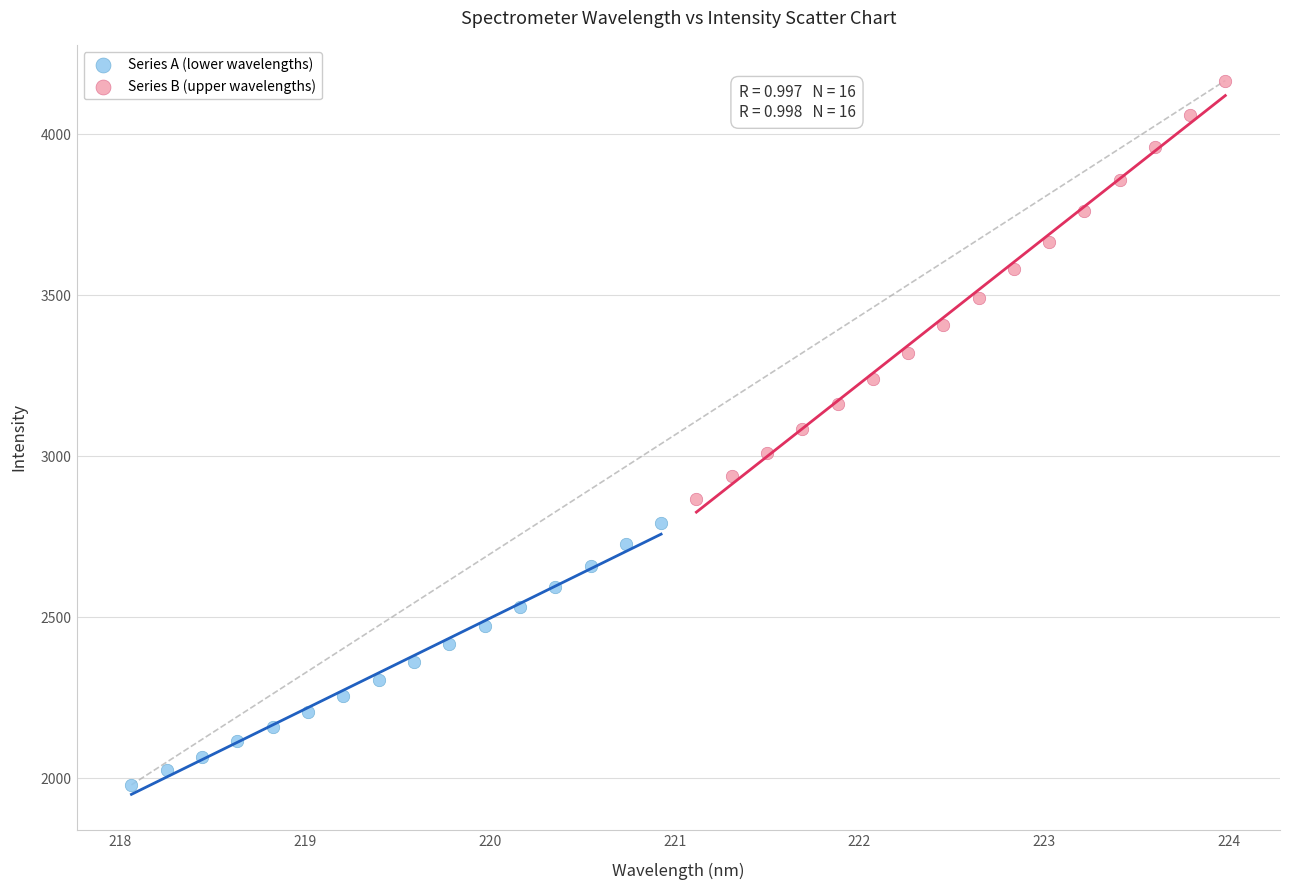

What are all the series names shown in the legend?

Series A (lower wavelengths), Series B (upper wavelengths)